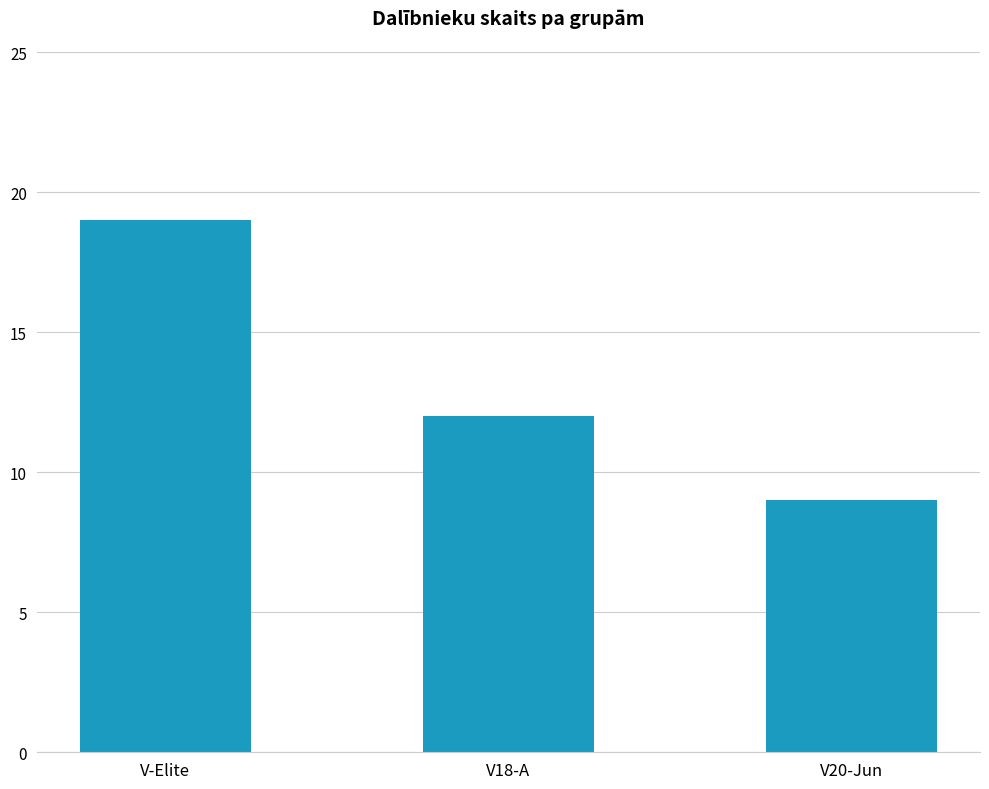

The chart shows a value of 19 at V-Elite. True or false?

True